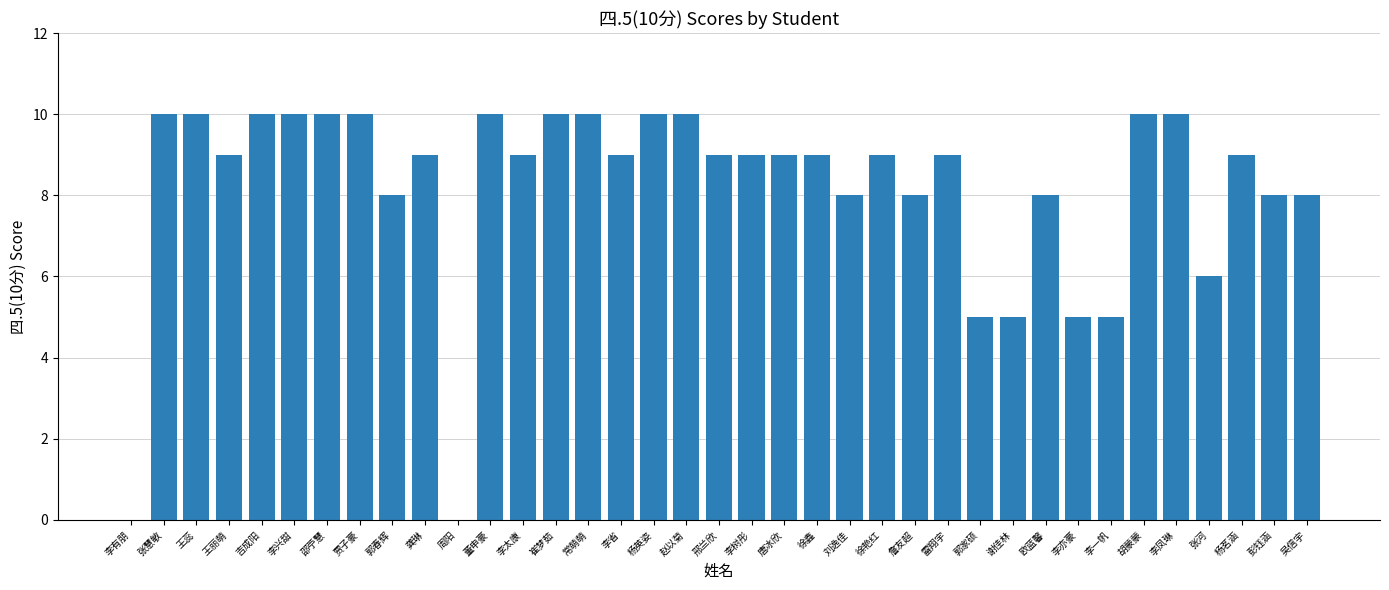

The value at 李兴甜 is 3. True or false?

False